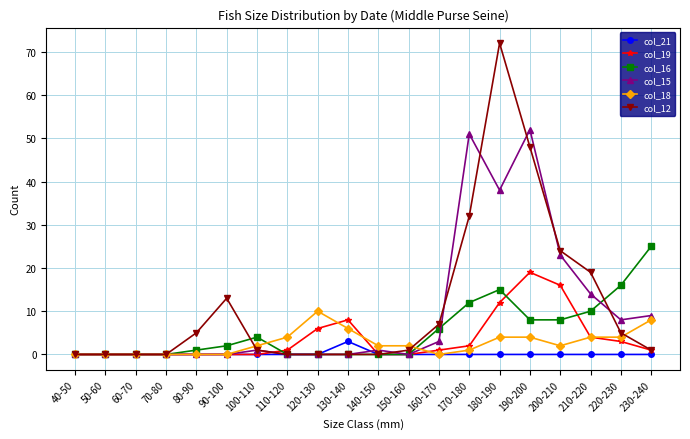

Which series has the widest spread of values?

col_12